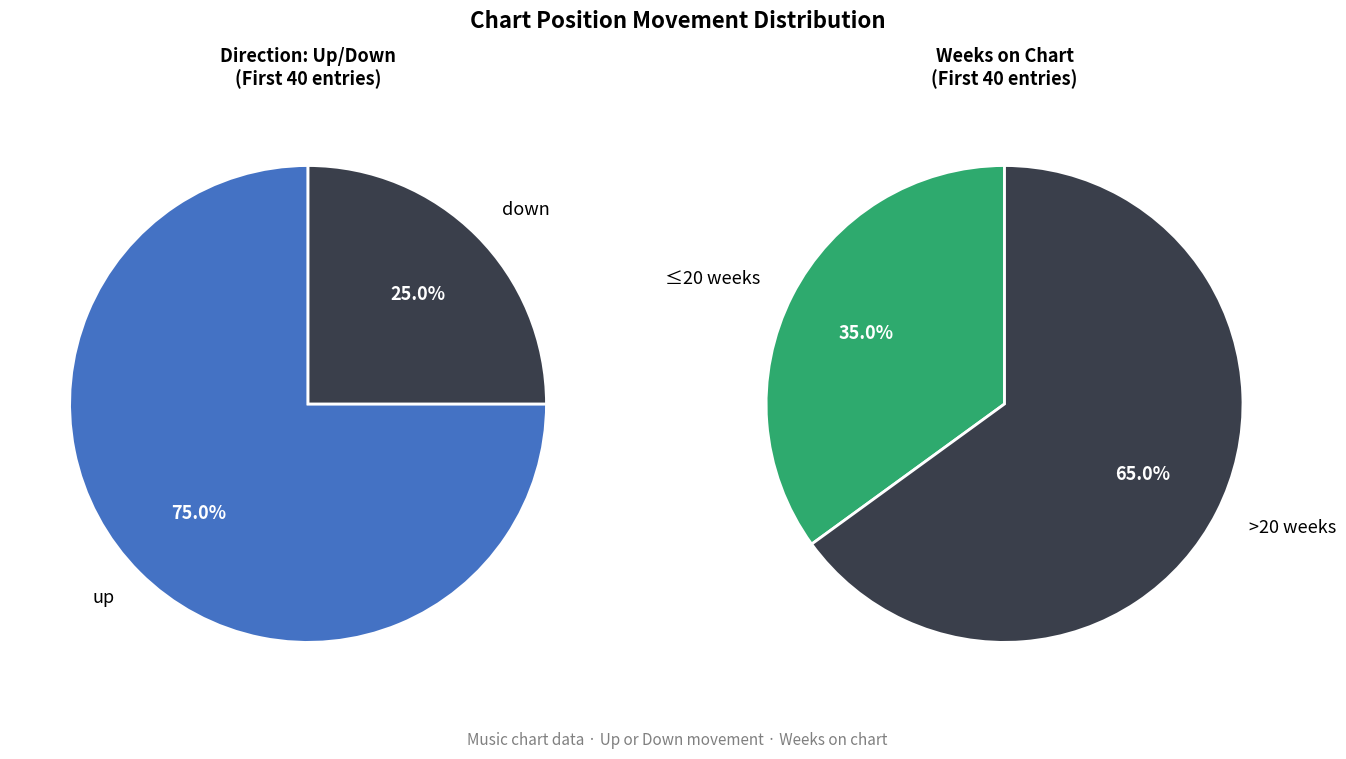

Is down the majority of the pie?

No